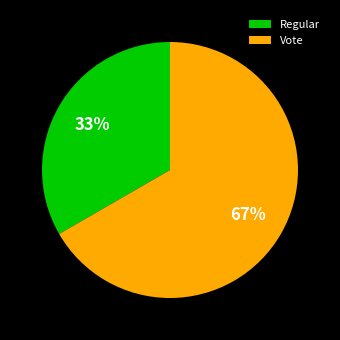

What percentage is the Vote slice, to the nearest percent?

67%